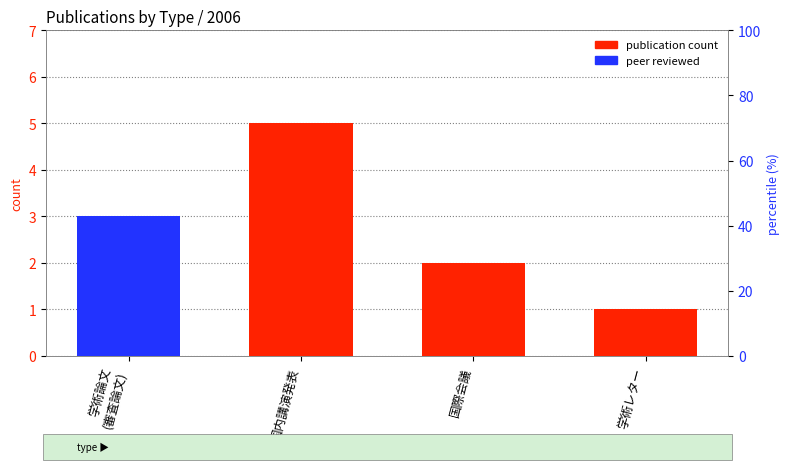

What is the difference between the maximum and minimum values in the percentile rank within the sample series?

100